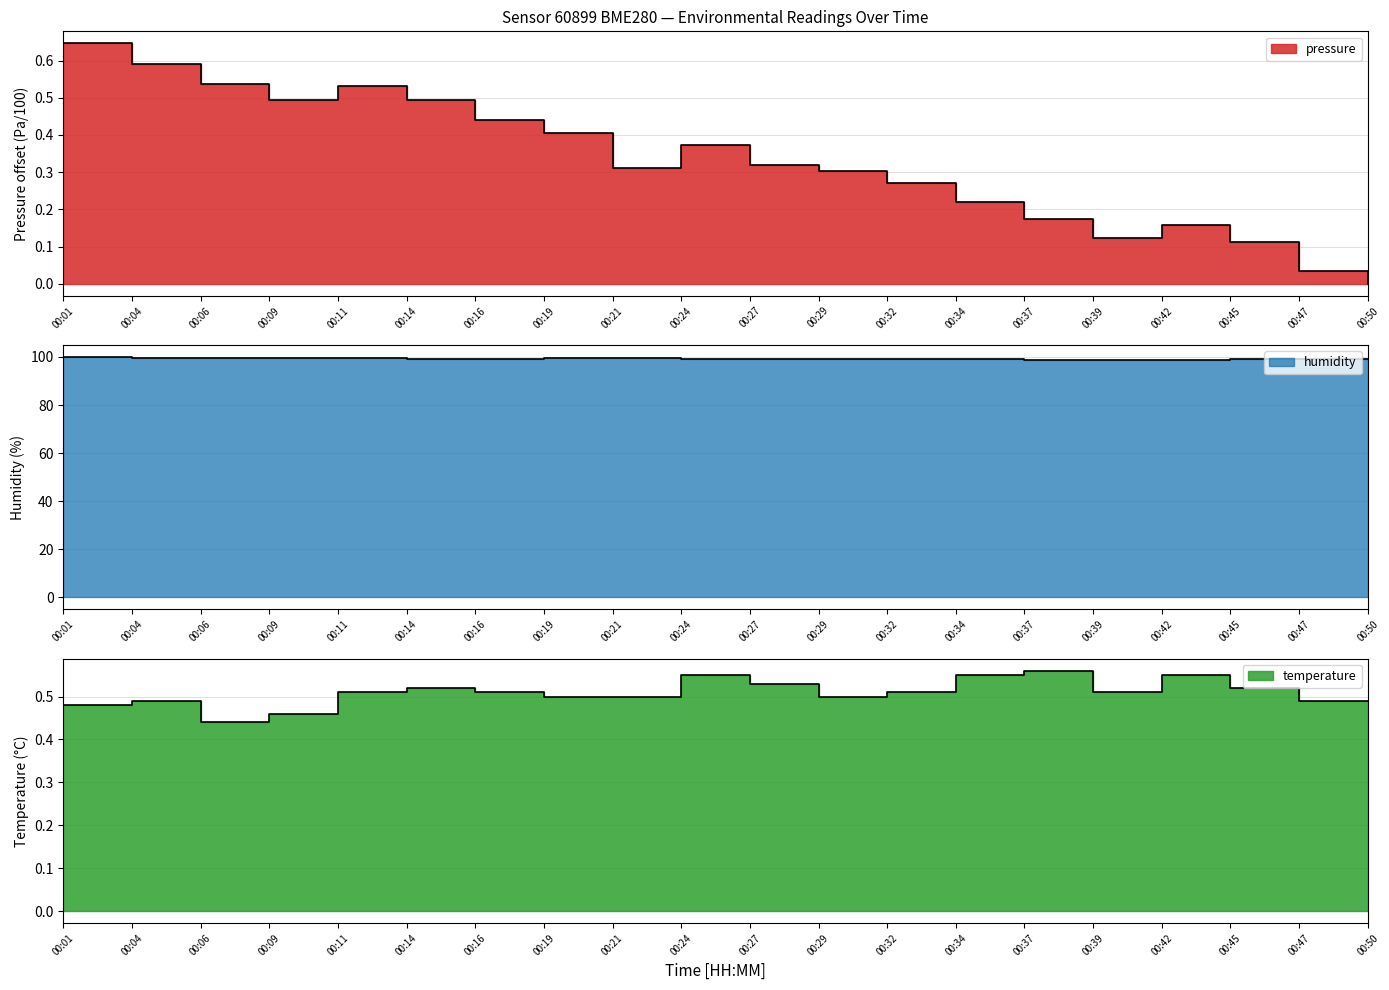

Where is the first local maximum for humidity?

00:21